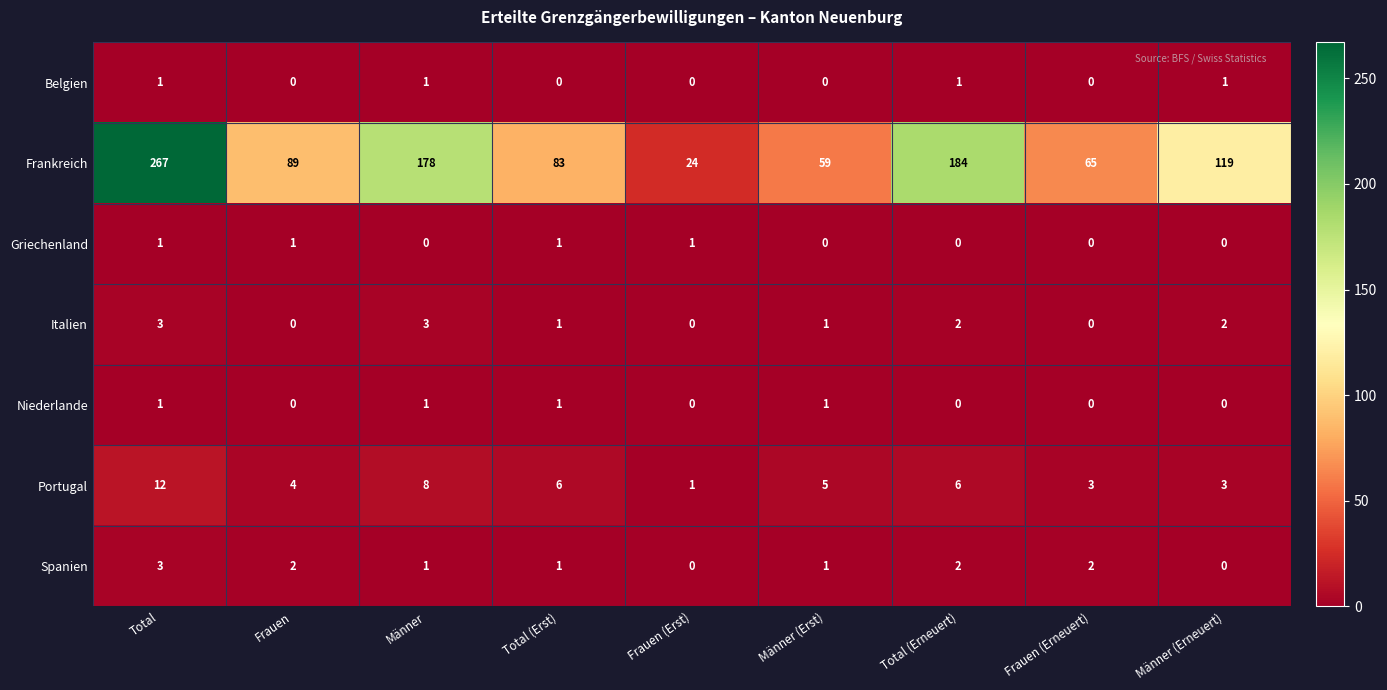

Between Männer and Total (Erst), which series saw the biggest shift?

Frankreich